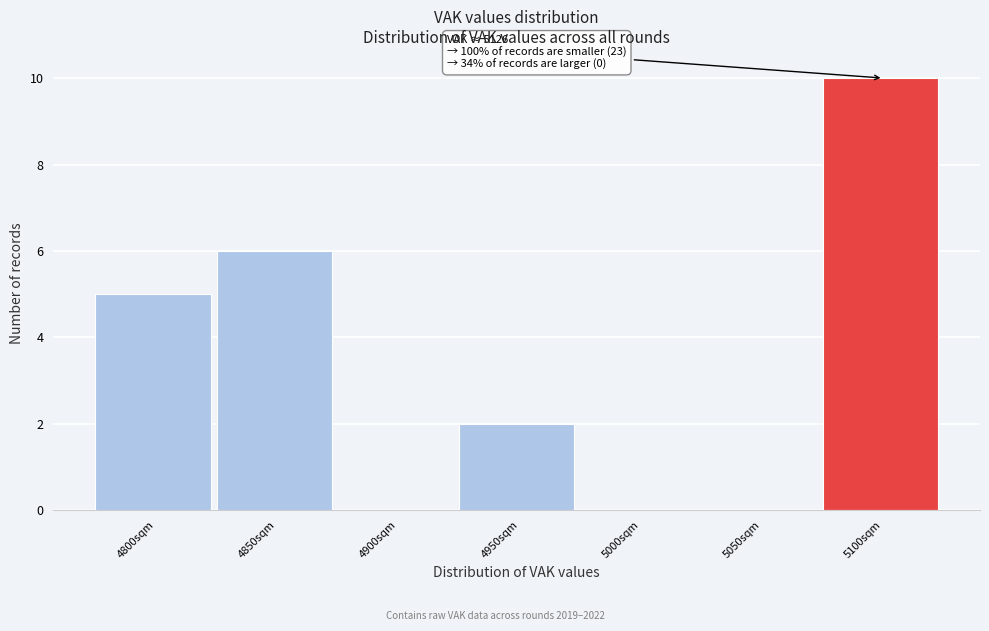

Reading left to right, transcribe all the data shown in this chart.

4800sqm=5	4850sqm=6	4900sqm=0	4950sqm=2	5000sqm=0	5050sqm=0	5100sqm=10